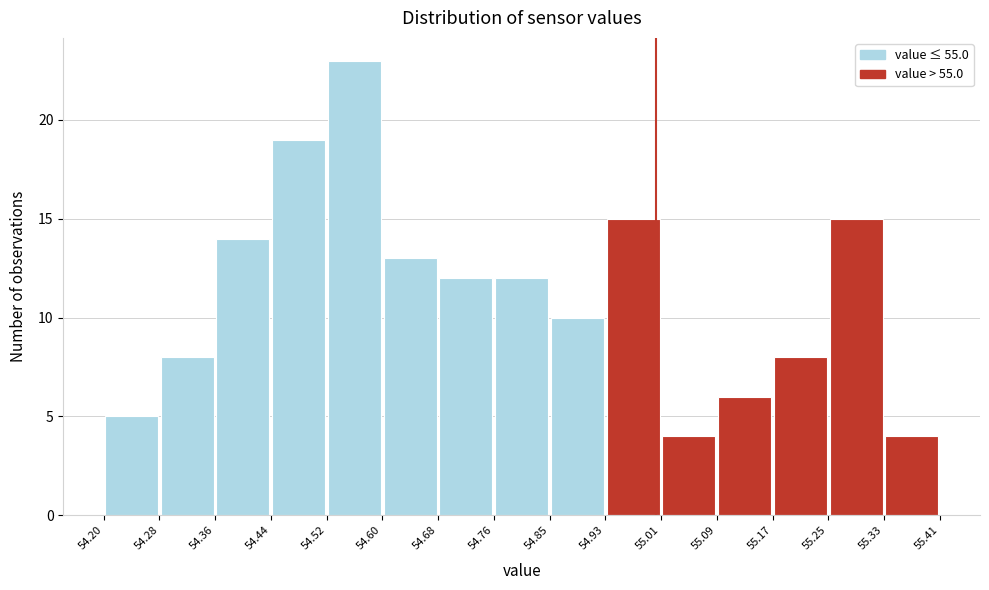

Reading left to right, transcribe this chart: for each bar, give the range it covers on the x-axis and its height. The values are not printed on the chart, so give them approximately, as read against the axis.

54.20 to 54.28: 5
54.28 to 54.36: 8
54.36 to 54.44: 14
54.44 to 54.52: 19
54.52 to 54.60: 23
54.60 to 54.68: 13
54.68 to 54.76: 12
54.76 to 54.85: 12
54.85 to 54.93: 10
54.93 to 55.01: 15
55.01 to 55.09: 4
55.09 to 55.17: 6
55.17 to 55.25: 8
55.25 to 55.33: 15
55.33 to 55.41: 4